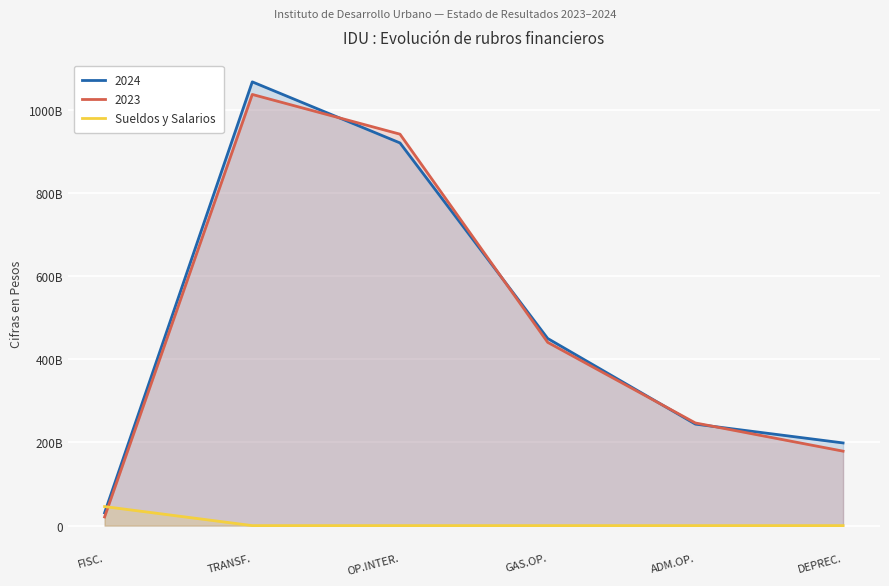

What is the sum of the values at ADM.OP. and FISC.?

45830419026